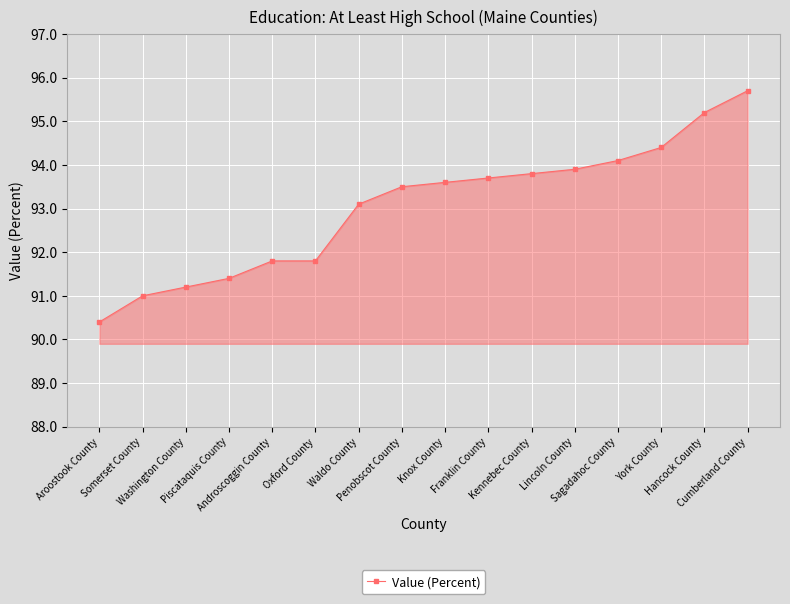

What is the difference between the values at Washington County and Sagadahoc County?

2.9